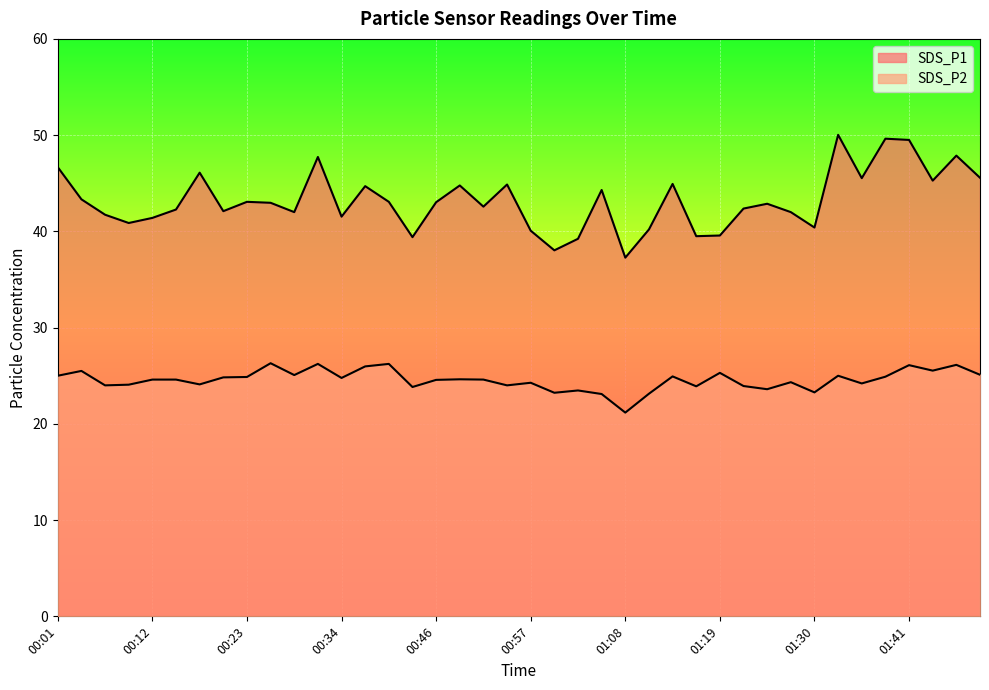

Which series has the largest total across all categories?

SDS_P1